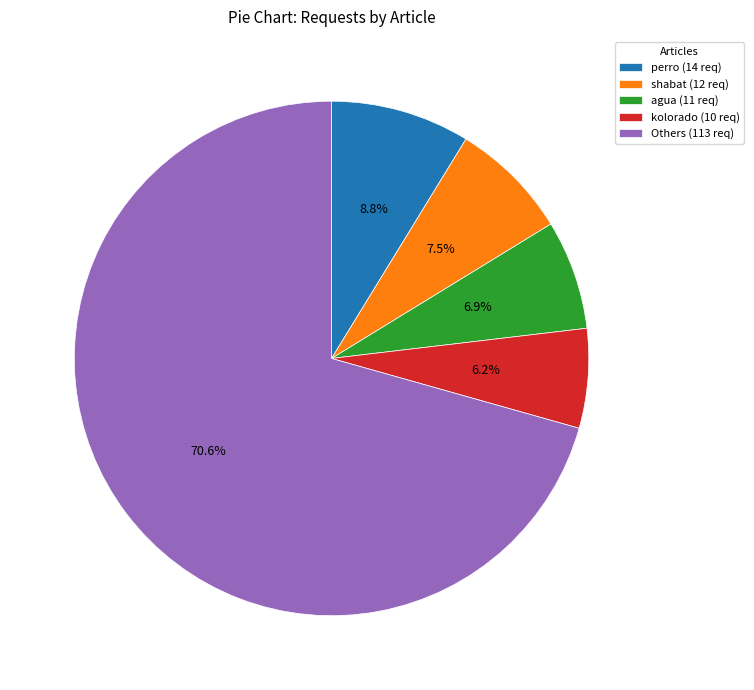

How many slices are in this pie chart?

5